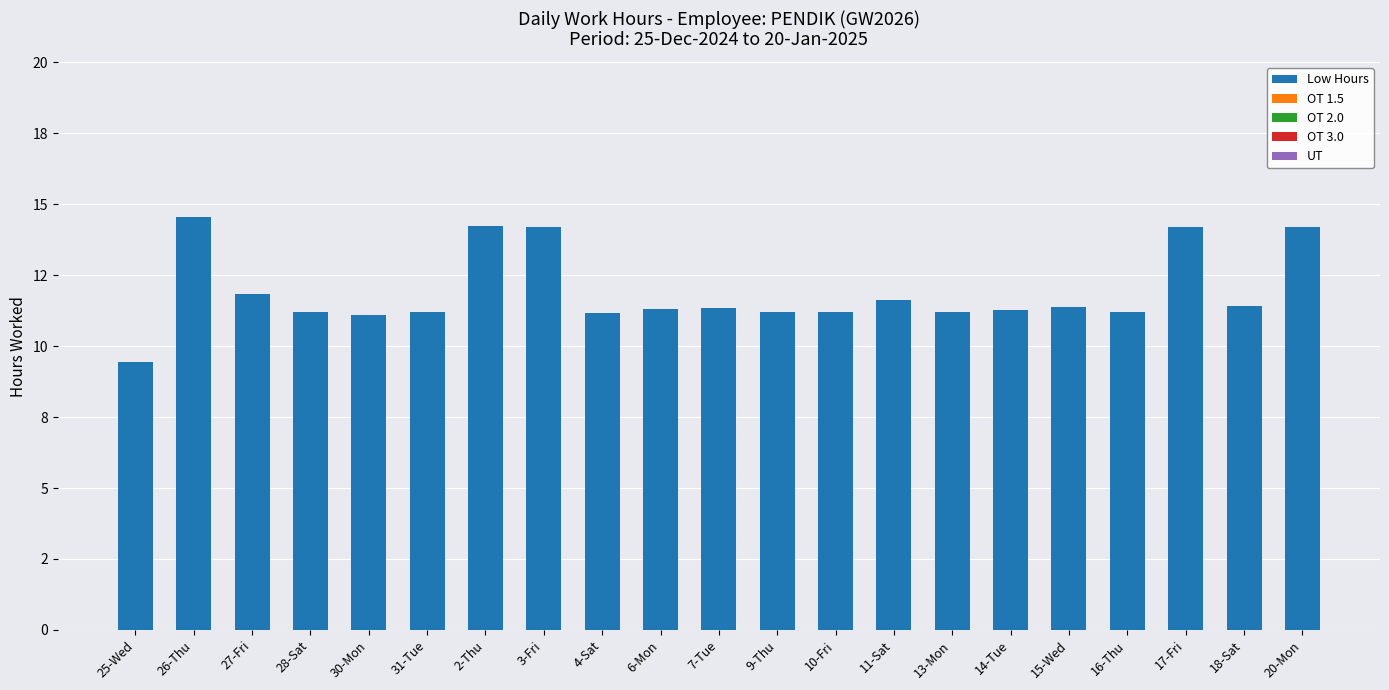

Does the chart contain any negative values?

No